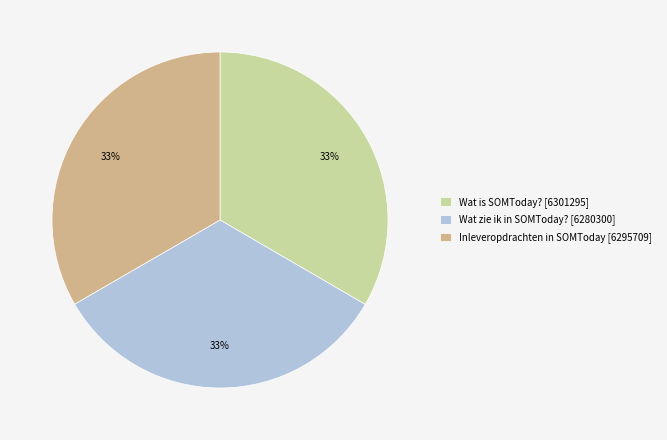

True or false: Inleveropdrachten in SOMToday [6295709] accounts for 33% of the total.

True